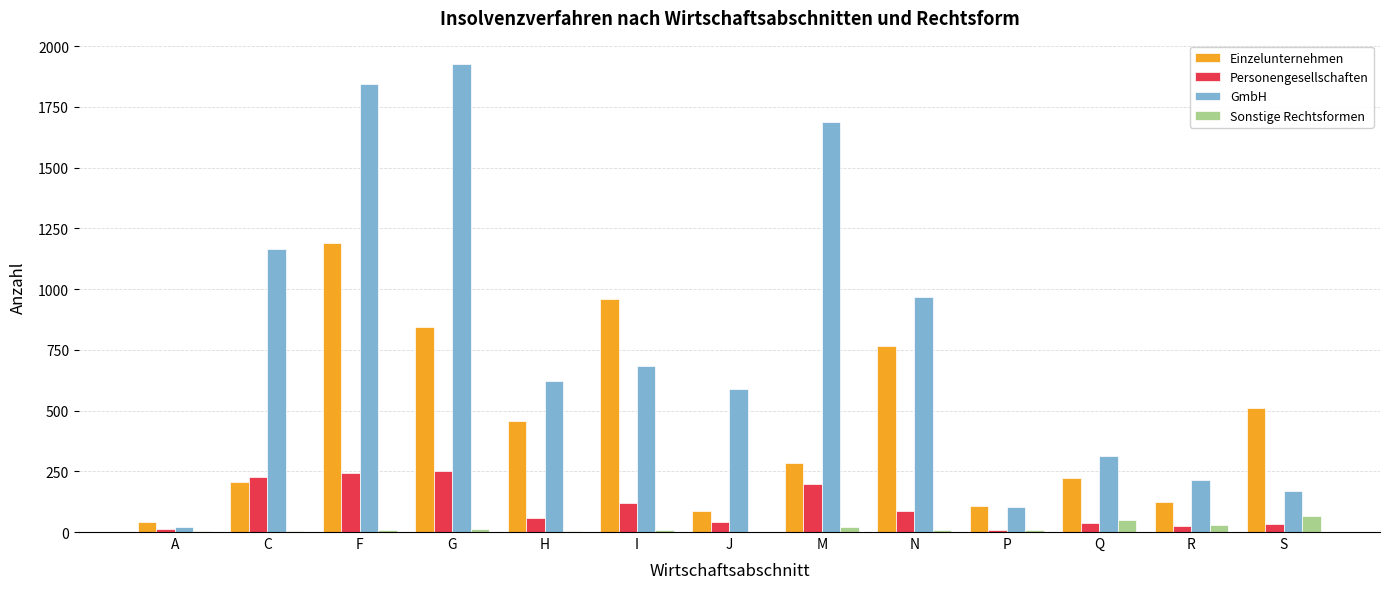

Which series has the largest total across all categories?

GmbH